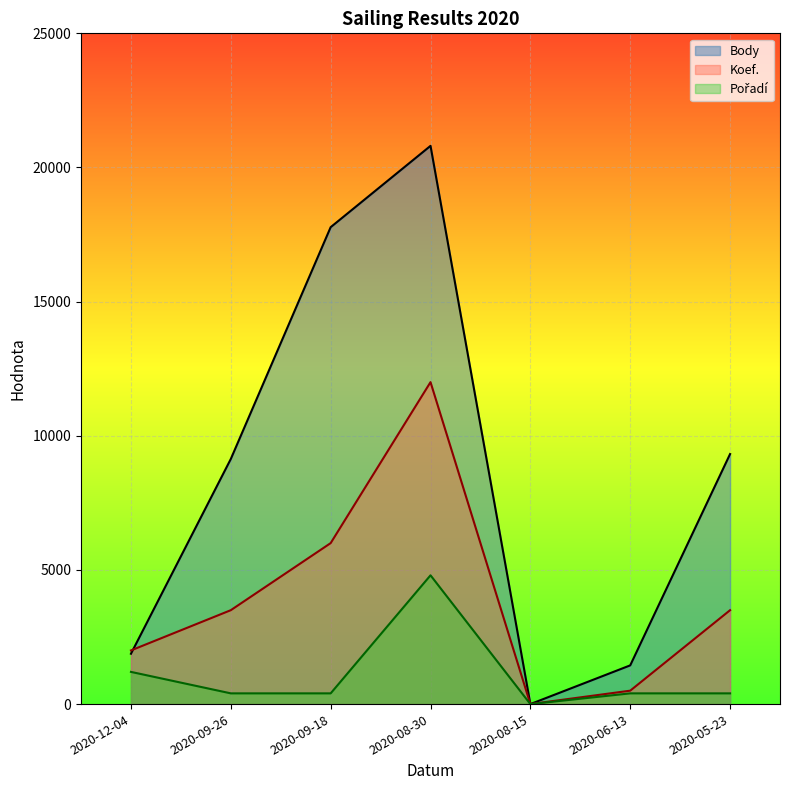

How many data points does each series have?

7